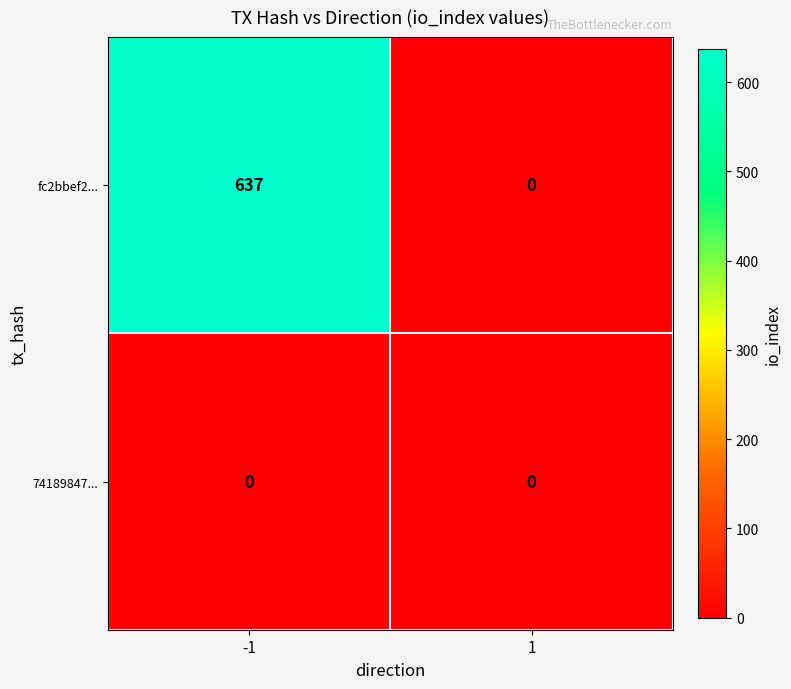

Is it true that fc2bbef2... equals 0 at 1?

True